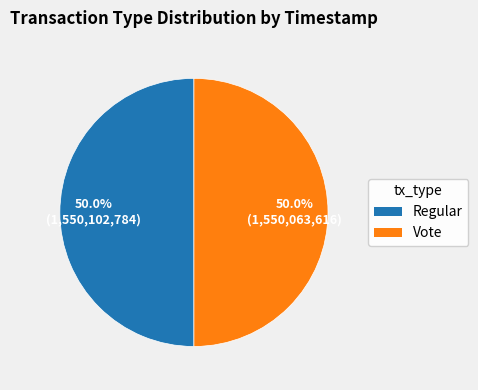

How many segments does this pie chart have?

2